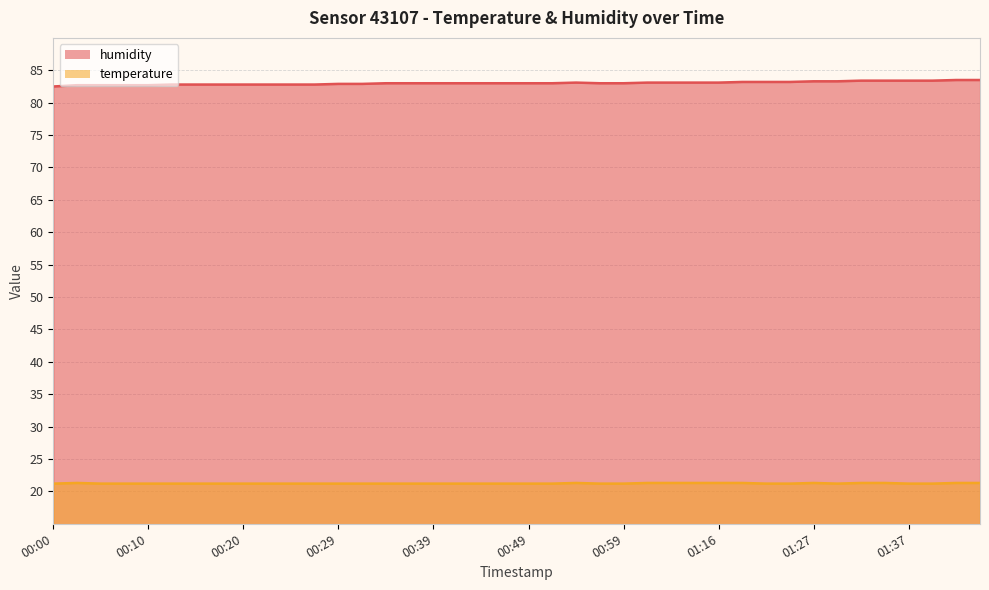

Reading left to right, list all the values displayed in this chart.

humidity: 82.5	82.7	82.7	82.7	82.7	82.8	82.8	82.8	82.8	82.8	82.8	82.8	82.9	82.9	83.0	83.0	83.0	83.0	83.0	83.0	83.0	83.0	83.1	83.0	83.0	83.1	83.1	83.1	83.1	83.2	83.2	83.2	83.3	83.3	83.4	83.4	83.4	83.4	83.5	83.5
temperature: 21.2	21.3	21.2	21.2	21.2	21.2	21.2	21.2	21.2	21.2	21.2	21.2	21.2	21.2	21.2	21.2	21.2	21.2	21.2	21.2	21.2	21.2	21.3	21.2	21.2	21.3	21.3	21.3	21.3	21.3	21.2	21.2	21.3	21.2	21.3	21.3	21.2	21.2	21.3	21.3